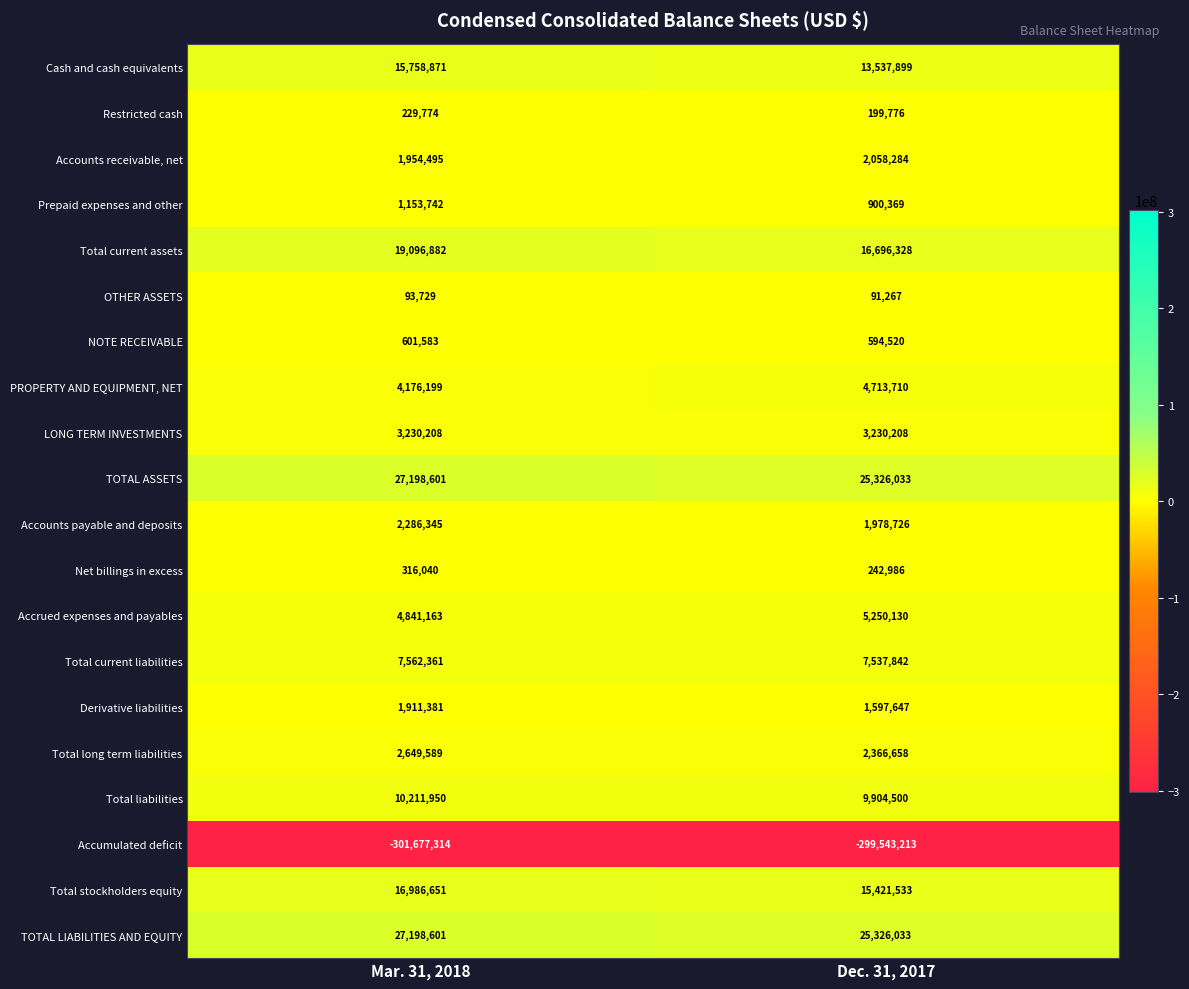

Which series changed the most between Mar. 31, 2018 and Dec. 31, 2017?

Total current assets